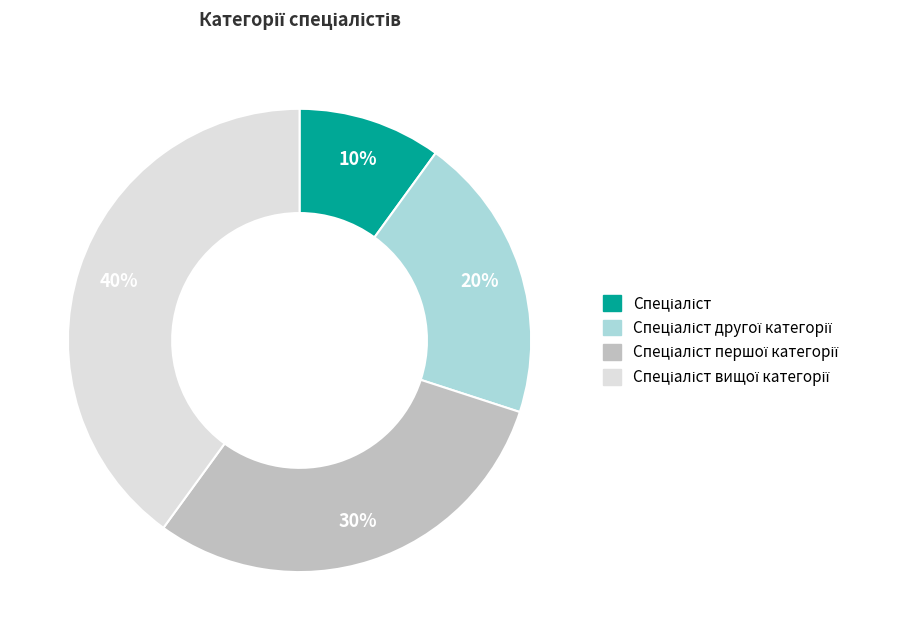

Does any single category account for the majority?

No